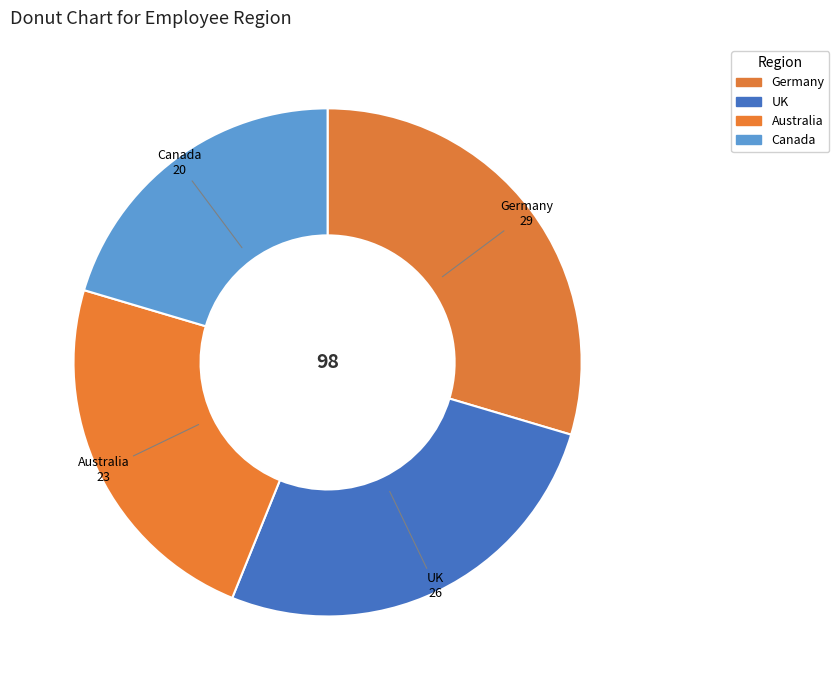

Is the sum of UK and Canada greater than half?

No